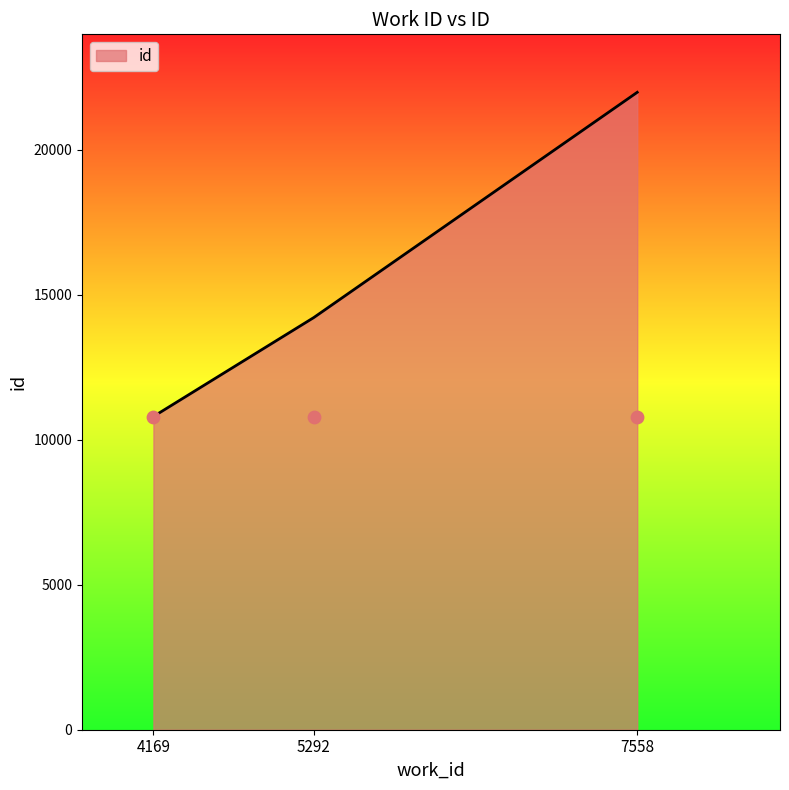

Which has a higher value, 7558 or 5292?

7558